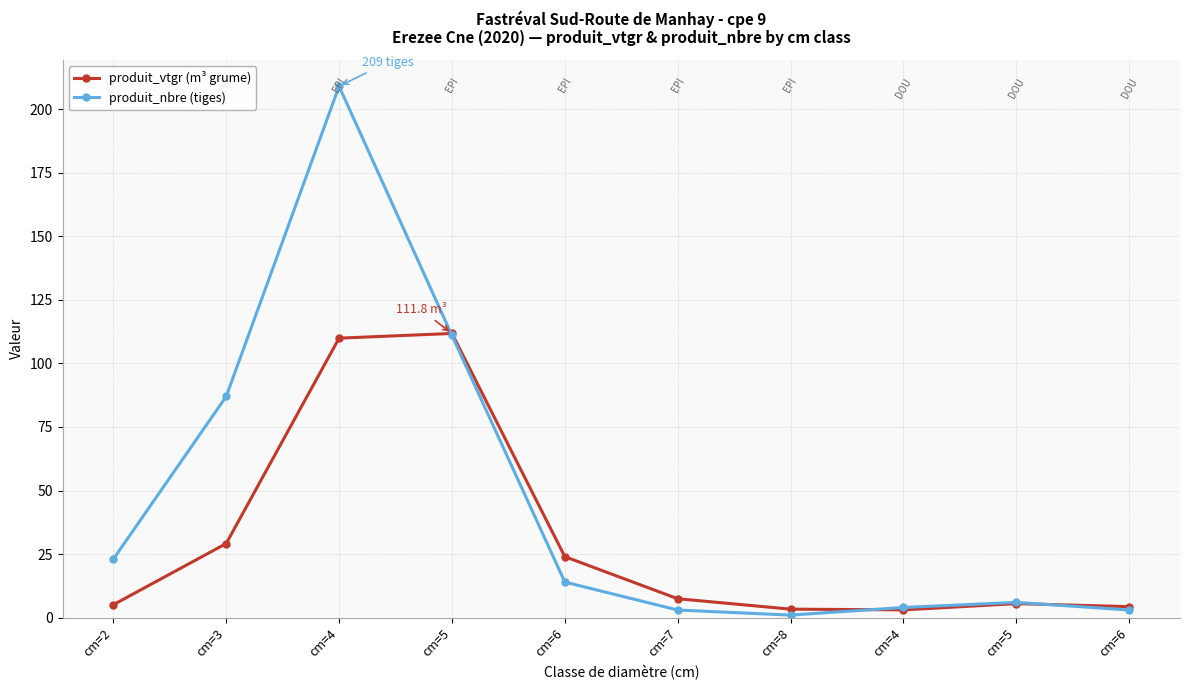

Where is the first local maximum for produit_vtgr (m³ grume)?

cm=5